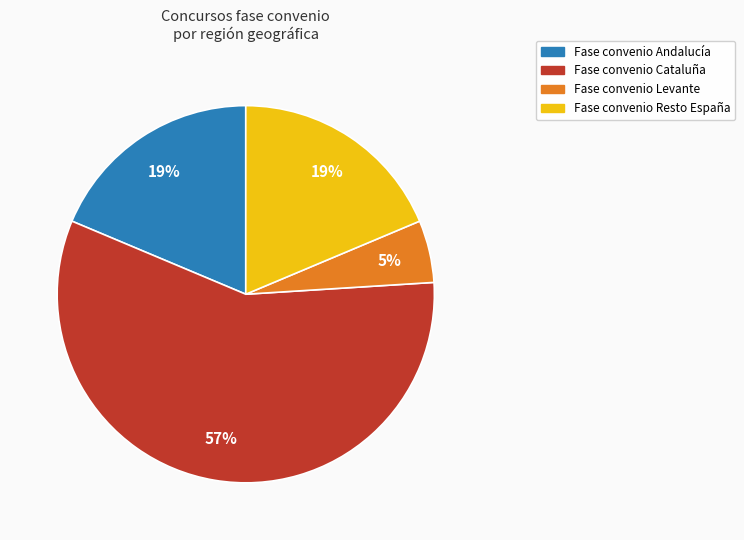

Does any single category account for the majority?

Yes